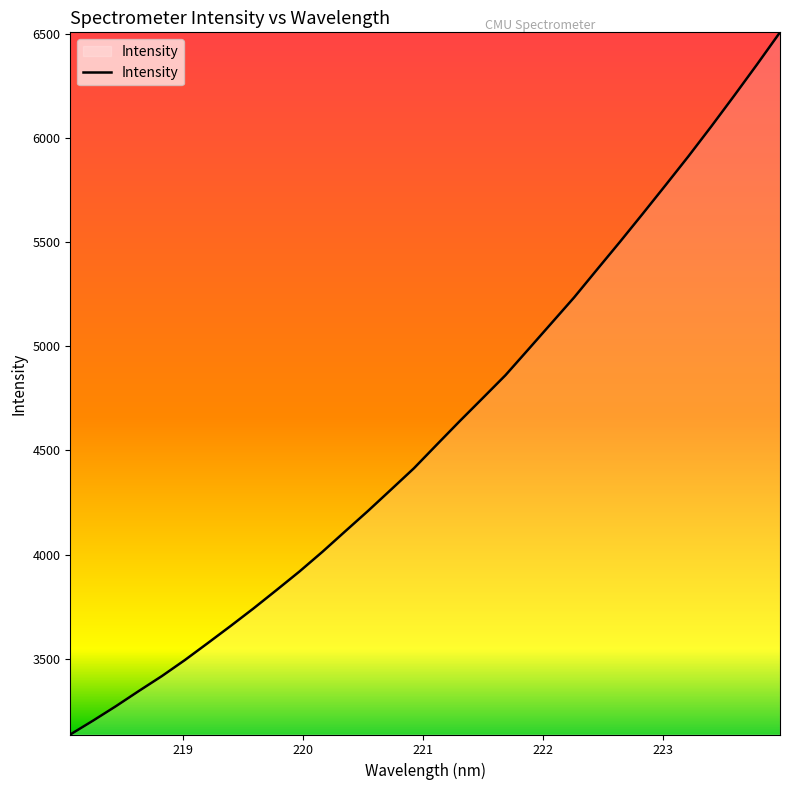

What is the smallest value displayed?

3136.4